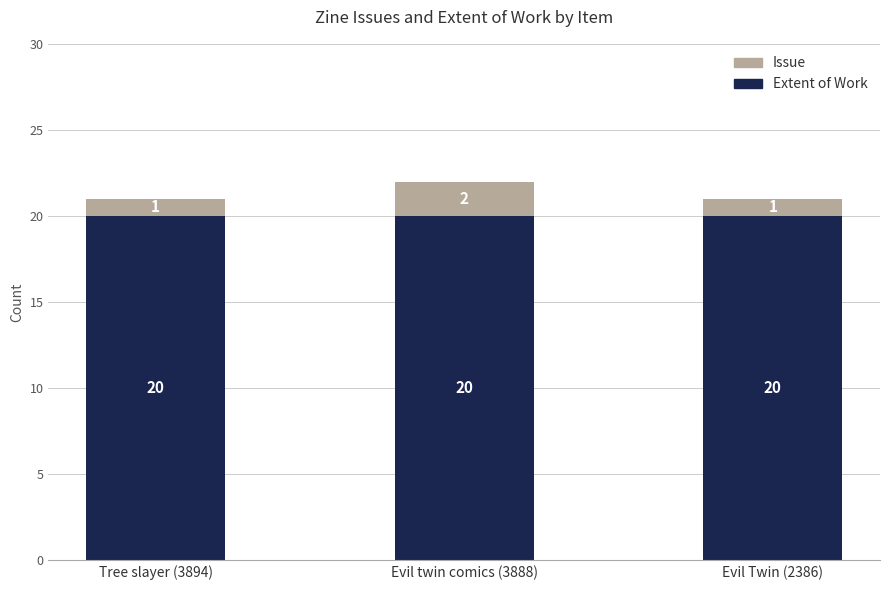

Are the bars horizontal?

No